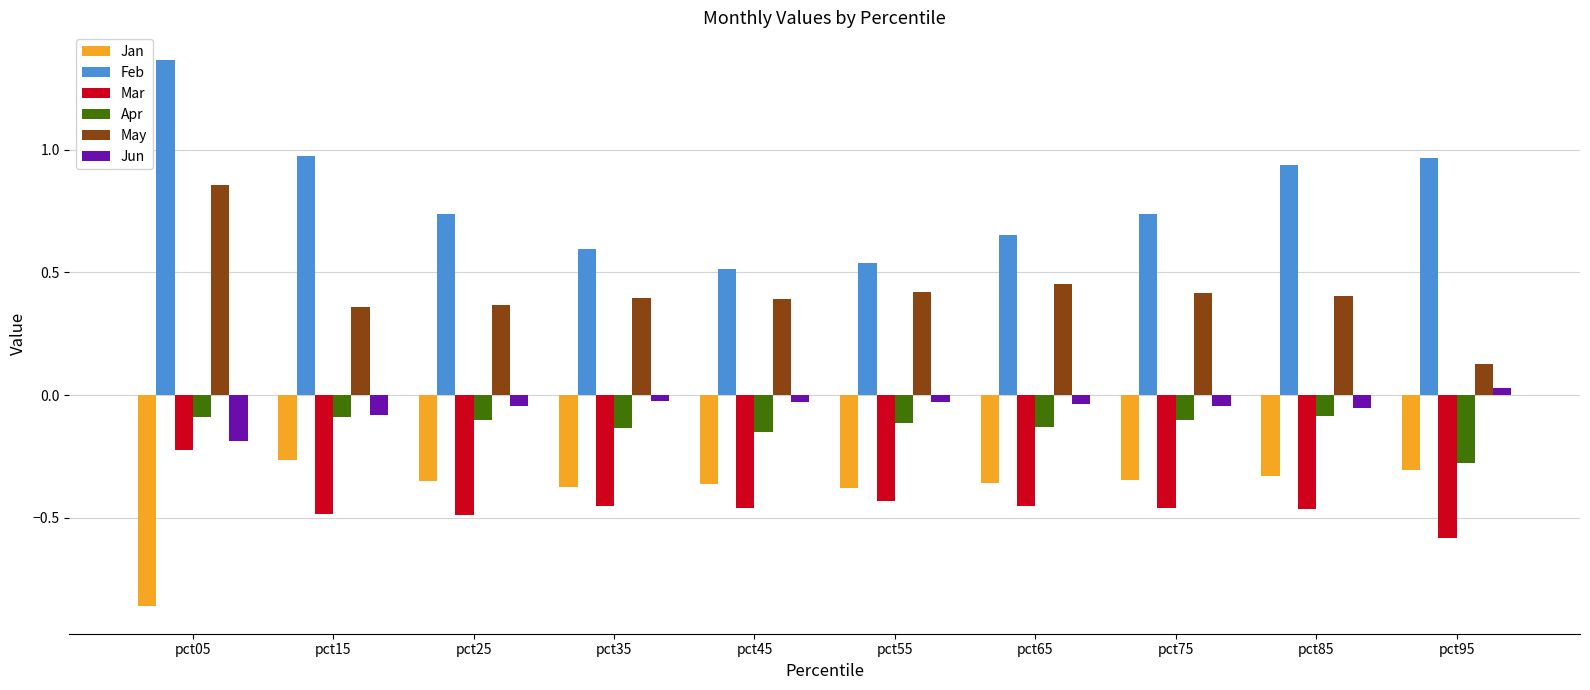

Is the value of May at pct45 greater than the value of Jan at pct95?

Yes